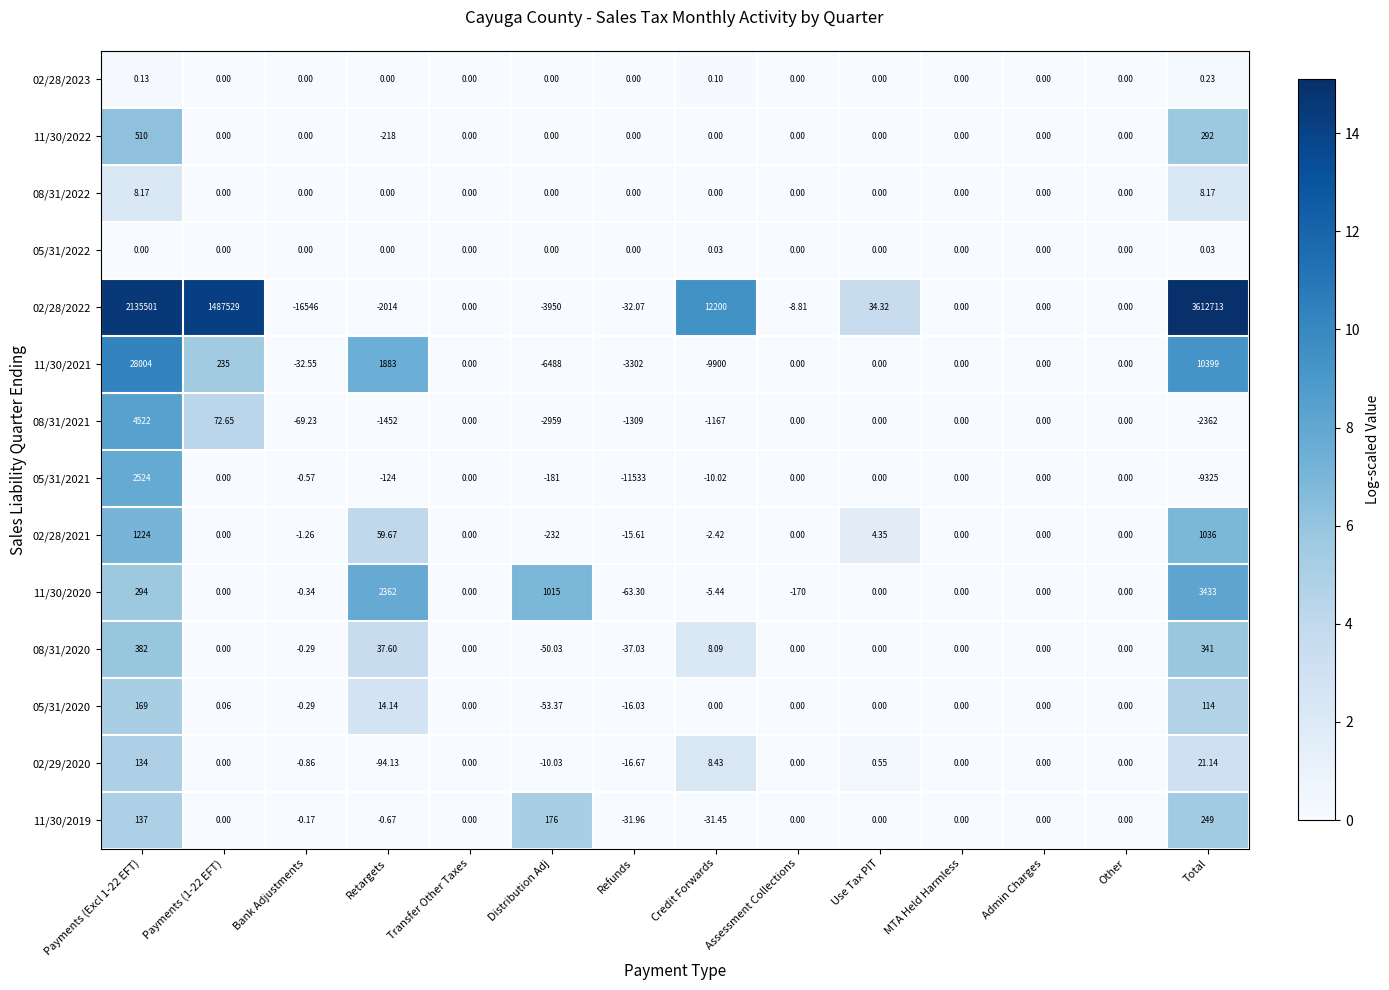

Which series changed the most between Retargets and Admin Charges?

11/30/2020